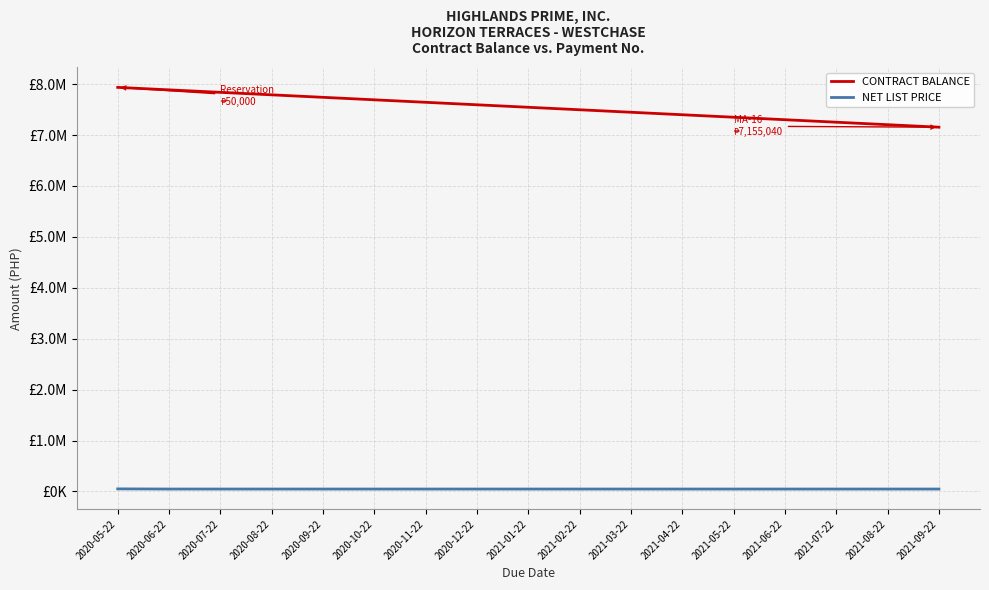

True or false: CONTRACT BALANCE and NET LIST PRICE intersect in this chart.

False